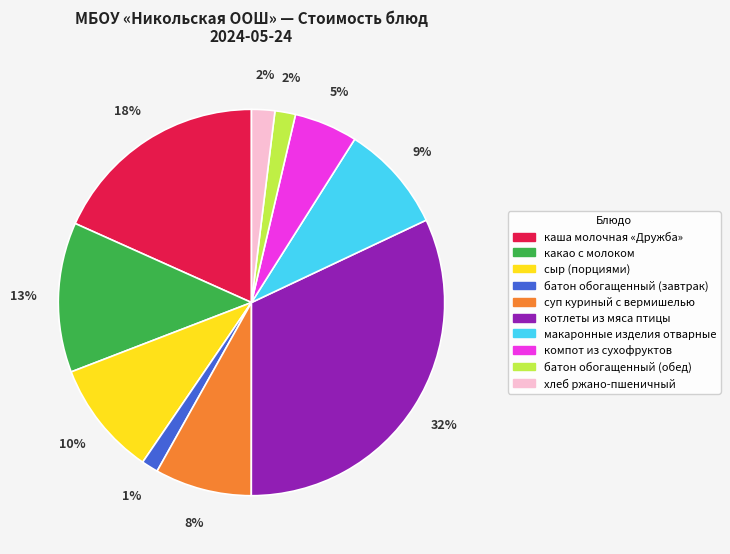

Is there any slice that represents more than half of the pie?

No